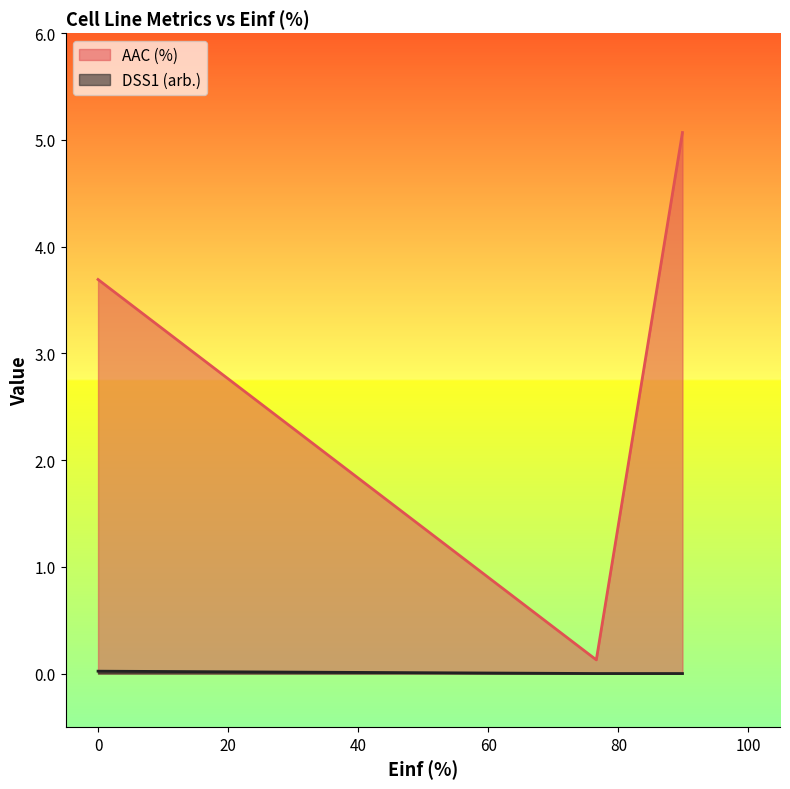

How many values in the DSS1 (arb.) series exceed 0?

1